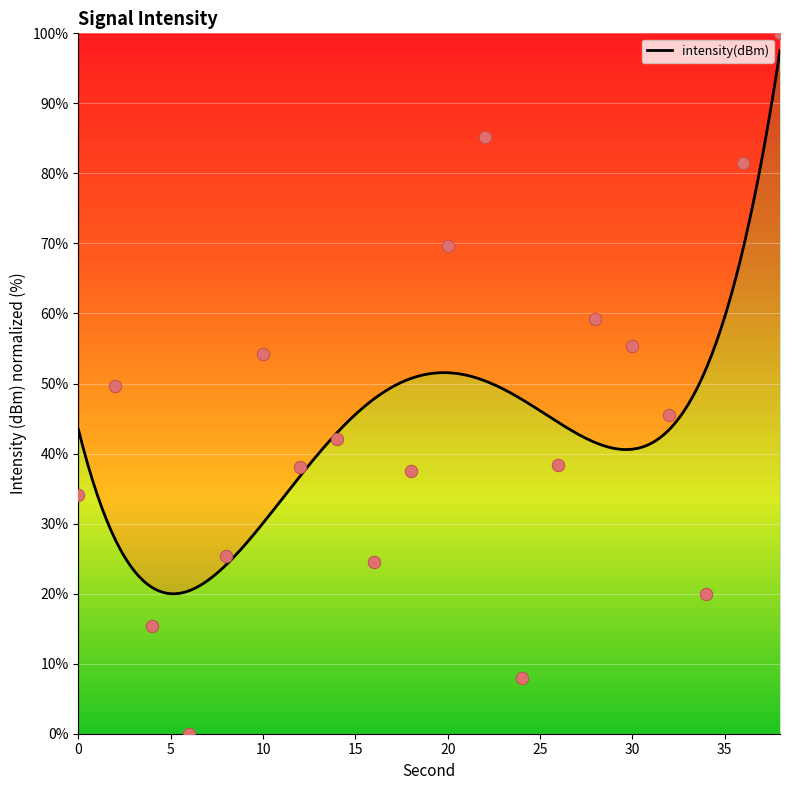

What is the change in value from 30 to 32?

-9.8